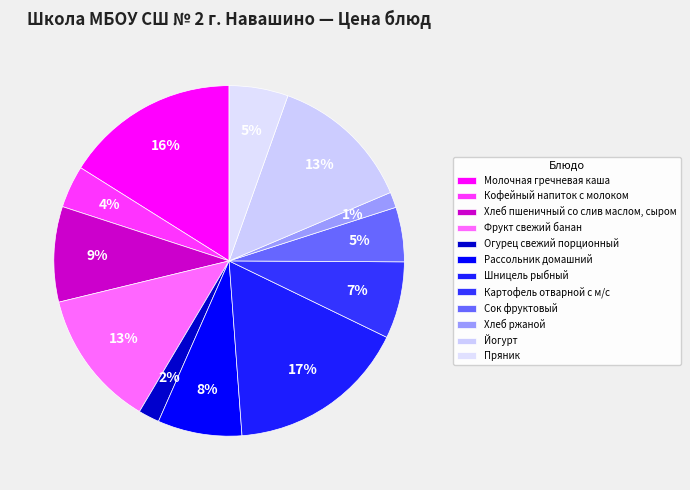

Which has a higher value, Картофель отварной с м/с or Сок фруктовый?

Картофель отварной с м/с